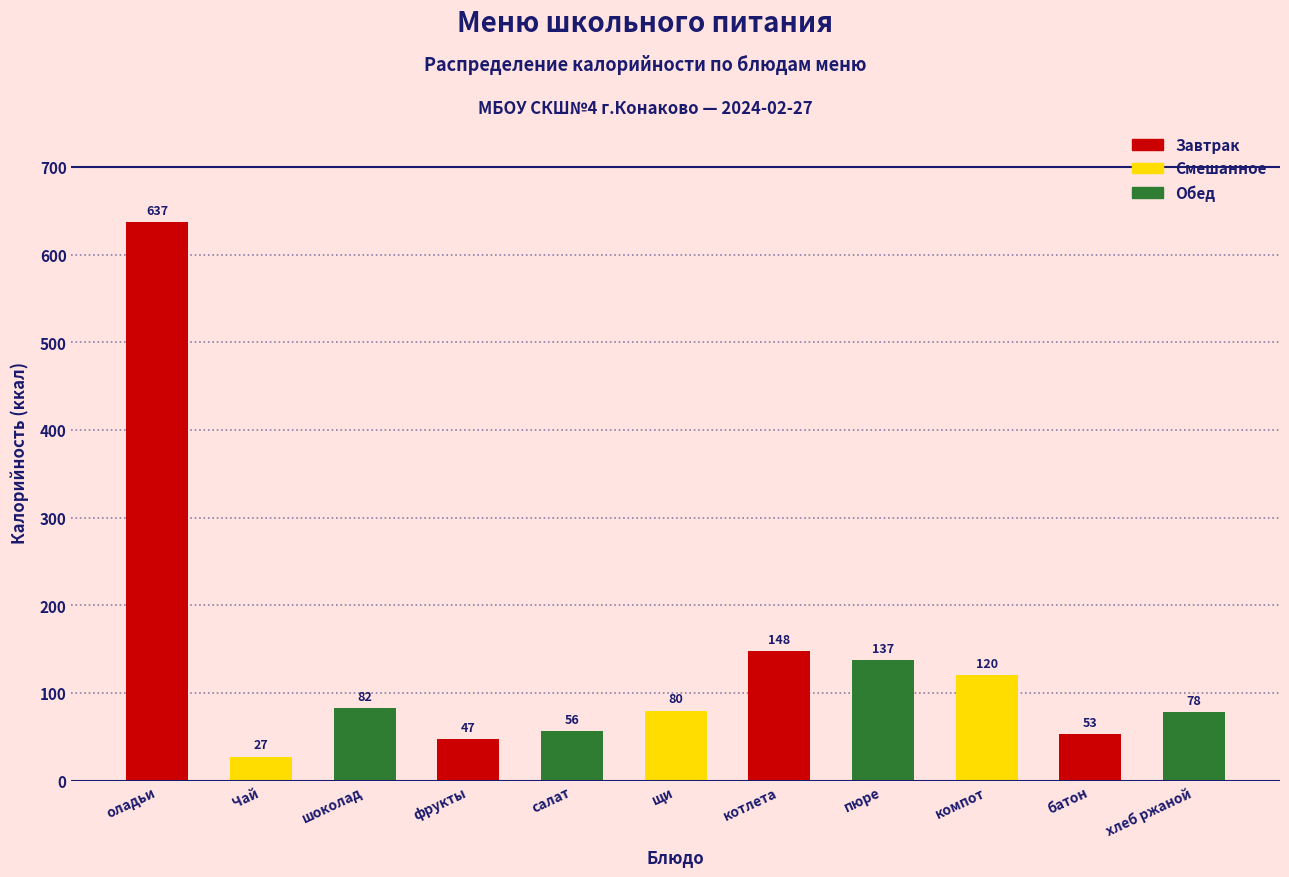

At which label is the value closest to 332?

котлета